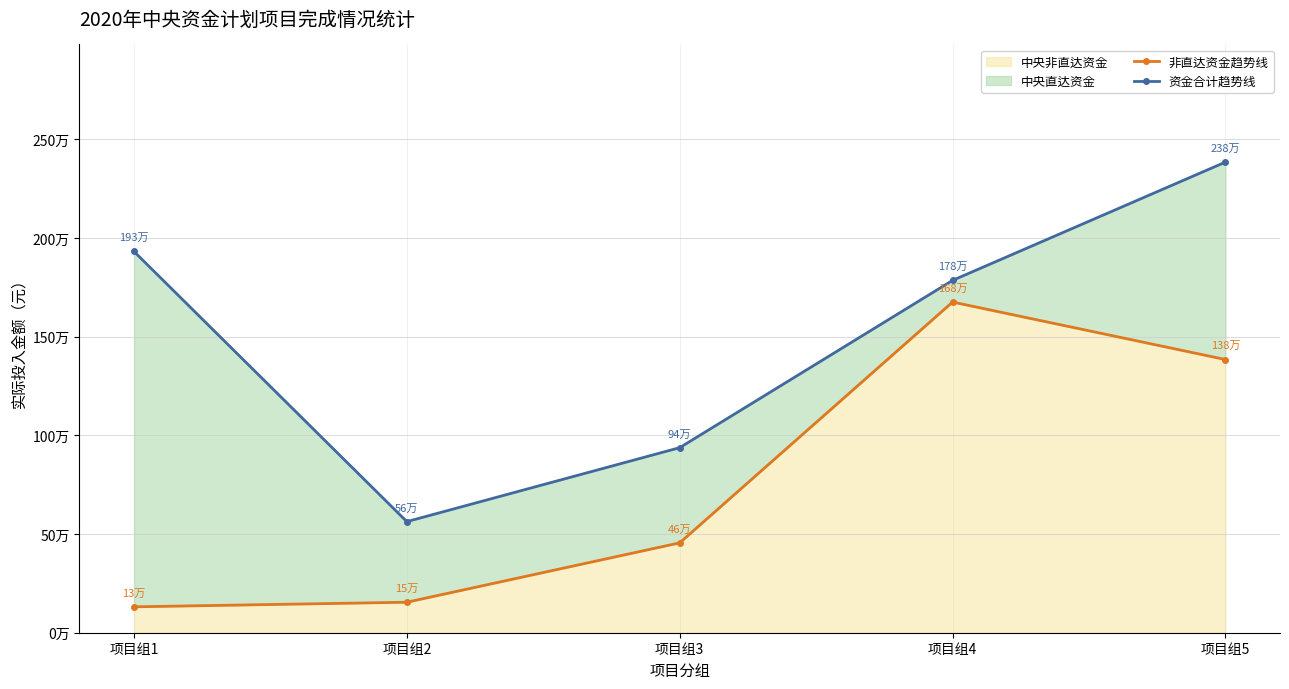

True or false: 非直达资金趋势线 has a value of 740671.0 at 项目组3.

False